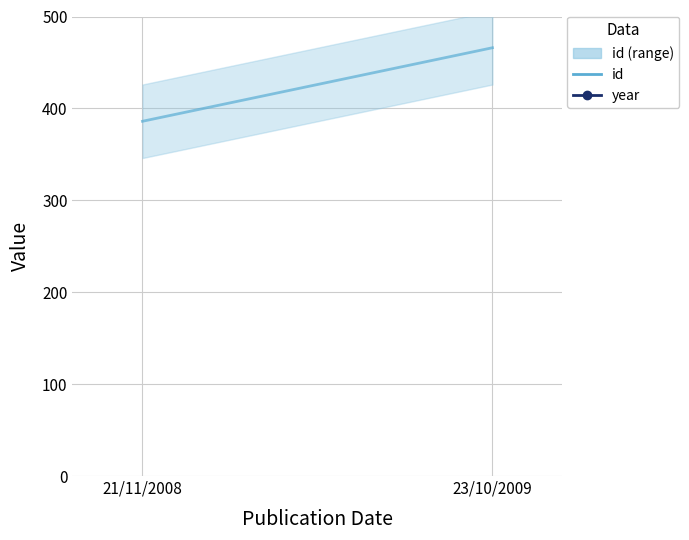

Rank the series by their maximum value, from lowest to highest.

id, year